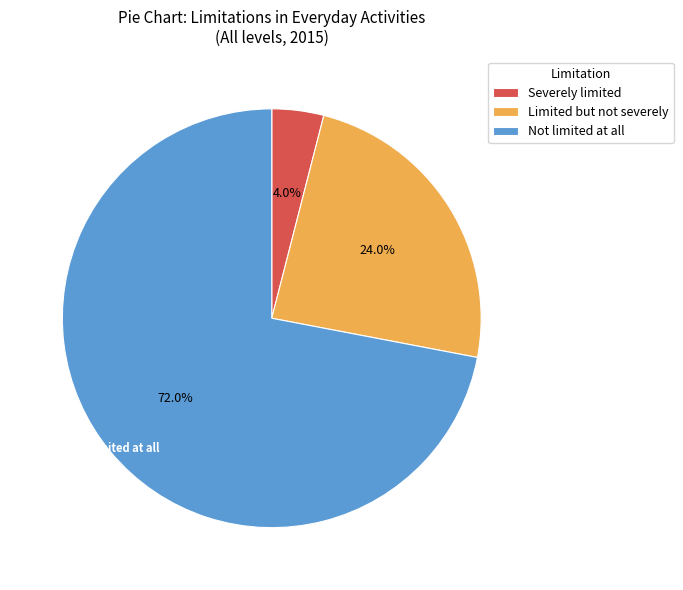

To the nearest percent, what is the average slice percentage?

33%